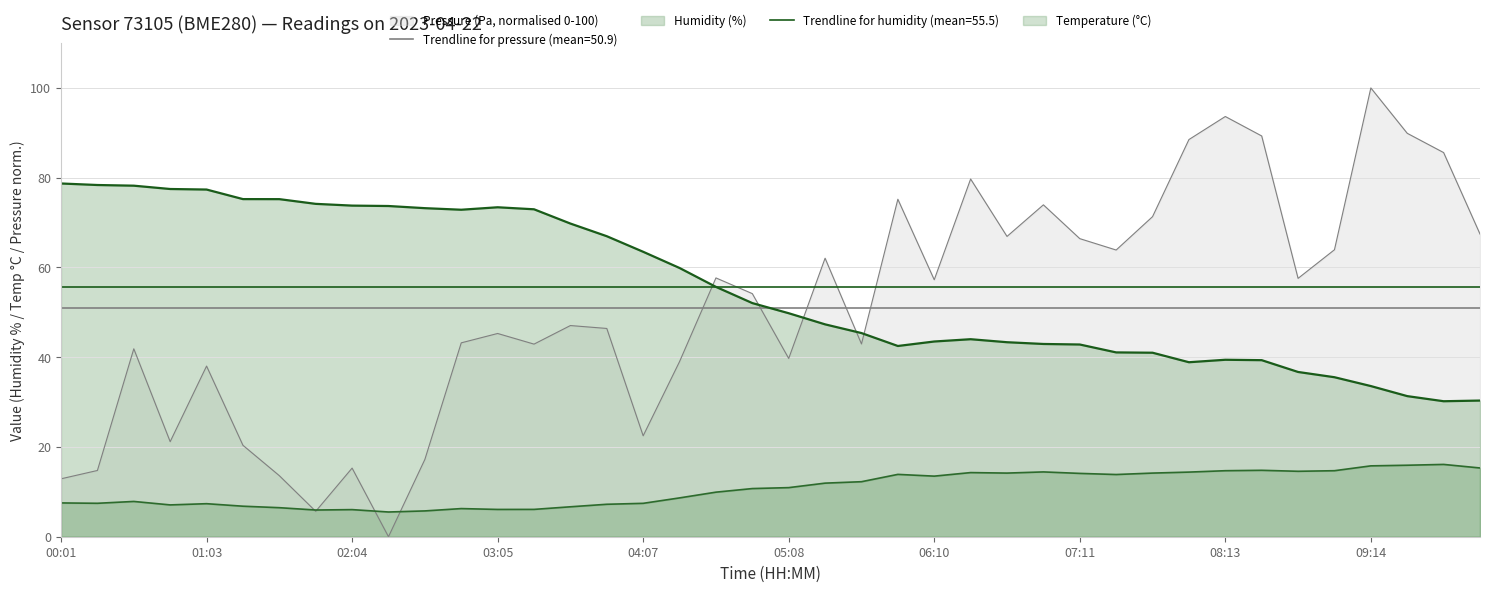

Reading left to right, transcribe all the data shown in this chart.

Pressure (Pa): 00:01=12.9	00:17=14.8	00:32=41.9	00:47=21.2	01:03=38.0	01:18=20.4	01:33=13.6	01:49=5.7	02:04=15.3	02:19=0.0	02:35=17.2	02:50=43.2	03:05=45.3	03:21=42.9	03:36=47.1	03:51=46.4	04:07=22.5	04:22=39.0	04:38=57.7	04:53=54.2	05:08=39.7	05:24=62.1	05:39=43.0	05:54=75.2	06:10=57.3	06:25=79.7	06:40=66.9	06:56=74.0	07:11=66.4	07:27=63.9	07:42=71.3	07:57=88.5	08:13=93.6	08:28=89.3	08:43=57.6	08:59=63.9	09:14=100.0	09:29=89.9	09:45=85.6	10:00=67.4
Humidity (%): 00:01=78.7	00:17=78.4	00:32=78.2	00:47=77.5	01:03=77.4	01:18=75.2	01:33=75.2	01:49=74.2	02:04=73.8	02:19=73.7	02:35=73.2	02:50=72.9	03:05=73.4	03:21=73.0	03:36=69.8	03:51=67.0	04:07=63.5	04:22=59.9	04:38=55.7	04:53=52.1	05:08=49.8	05:24=47.3	05:39=45.4	05:54=42.5	06:10=43.5	06:25=44.0	06:40=43.3	06:56=43.0	07:11=42.8	07:27=41.1	07:42=41.0	07:57=38.9	08:13=39.4	08:28=39.3	08:43=36.7	08:59=35.5	09:14=33.6	09:29=31.3	09:45=30.2	10:00=30.3
Temperature (C): 00:01=7.5	00:17=7.5	00:32=7.9	00:47=7.1	01:03=7.4	01:18=6.8	01:33=6.5	01:49=6.0	02:04=6.0	02:19=5.5	02:35=5.8	02:50=6.3	03:05=6.1	03:21=6.1	03:36=6.7	03:51=7.2	04:07=7.4	04:22=8.7	04:38=9.9	04:53=10.7	05:08=10.9	05:24=11.9	05:39=12.3	05:54=13.9	06:10=13.5	06:25=14.3	06:40=14.2	06:56=14.4	07:11=14.1	07:27=13.9	07:42=14.2	07:57=14.4	08:13=14.7	08:28=14.8	08:43=14.6	08:59=14.7	09:14=15.8	09:29=15.9	09:45=16.1	10:00=15.3